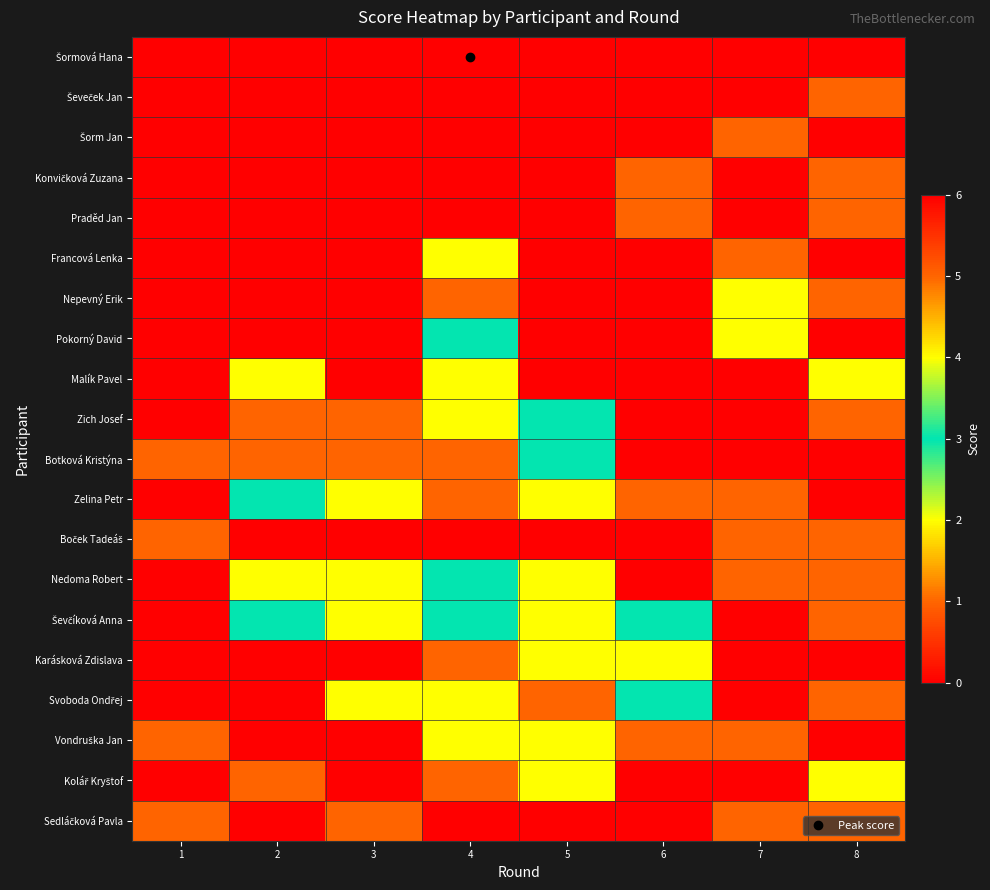

What is the difference between the highest and lowest values at 4?

6